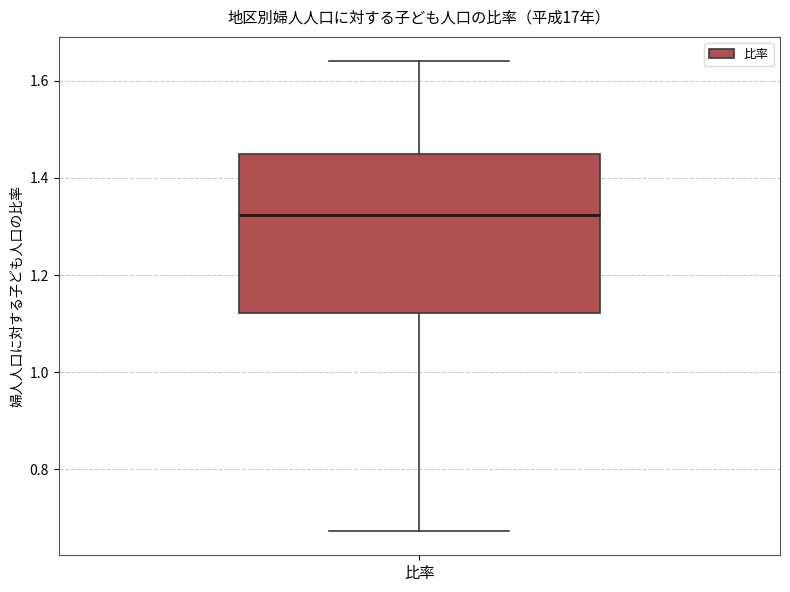

Where does the lower whisker of the box for 比率 end on the y-axis? The values are not printed on the chart, so give them approximately, as read against the axis.

0.68